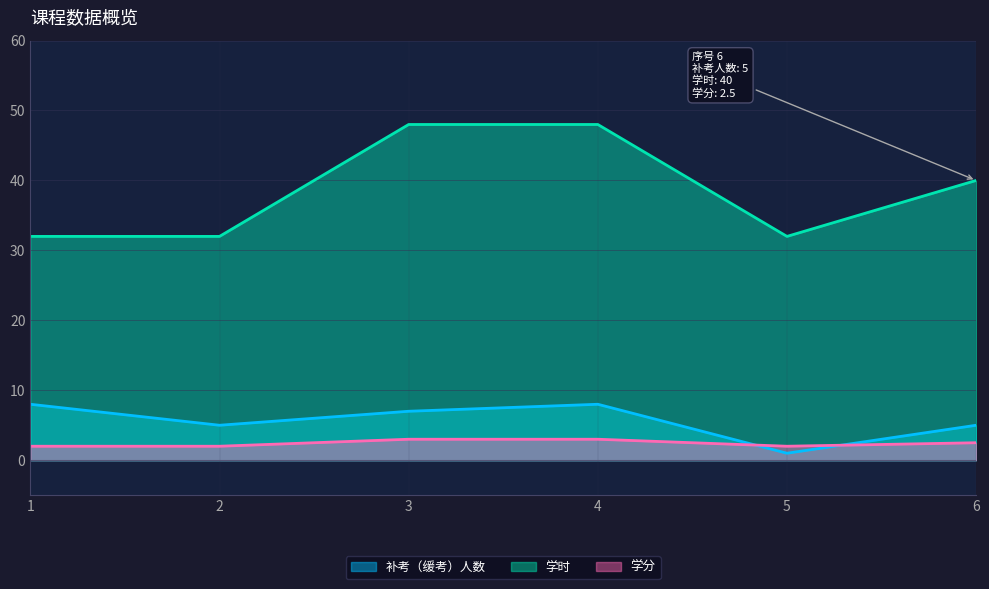

What is the spread (max minus min) of values at 1?

30.0